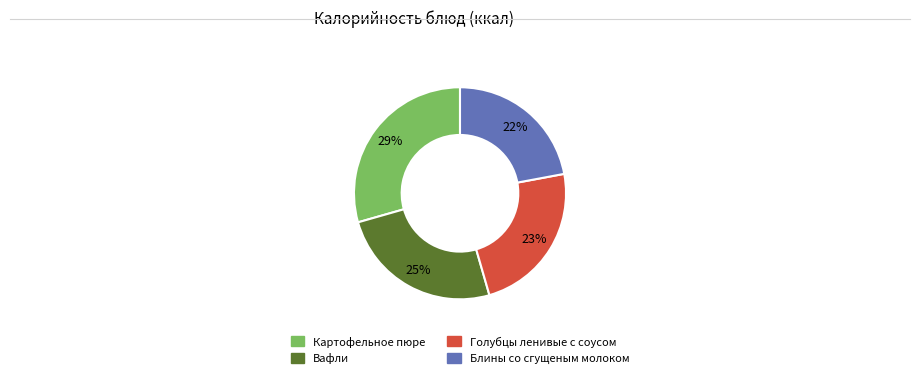

Is there any slice that represents more than half of the pie?

No